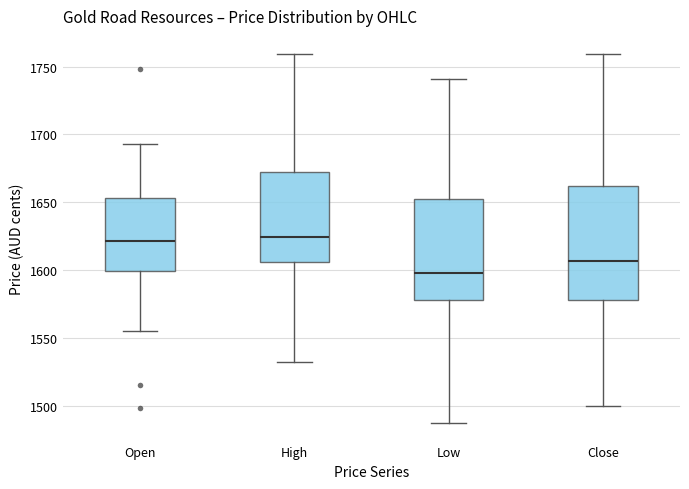

Which box is the tallest, from its lower edge to its upper edge?

Close